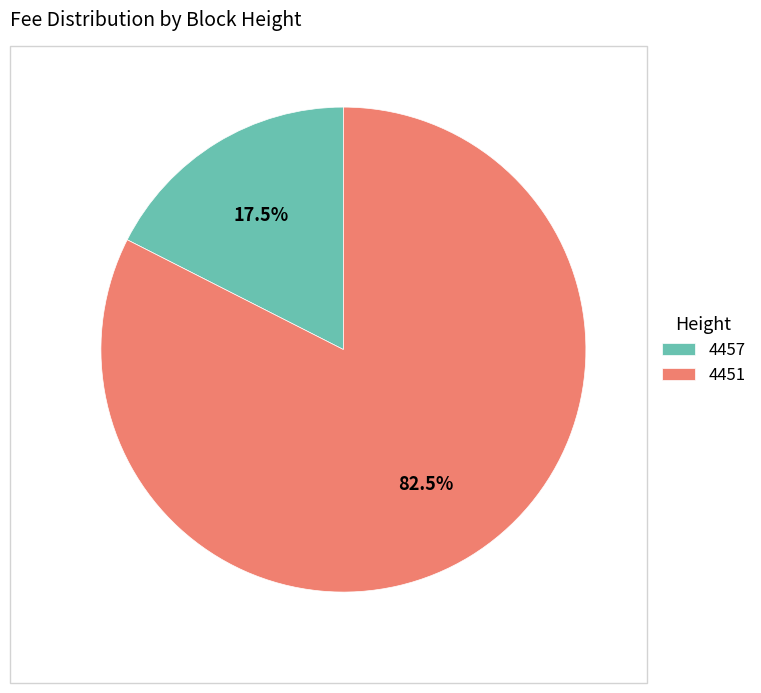

What is the smallest slice in the pie chart?

4457